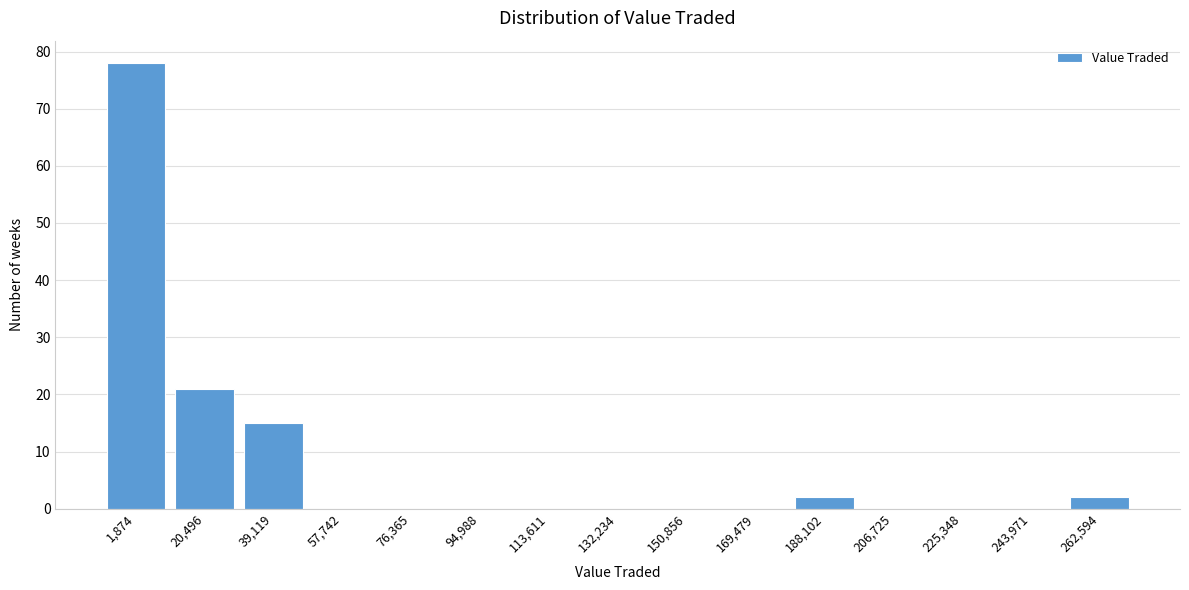

Reading left to right, what are all the values shown in this chart?

1,874=78	20,496=21	39,119=15	57,742=0	76,365=0	94,988=0	113,611=0	132,234=0	150,856=0	169,479=0	188,102=2	206,725=0	225,348=0	243,971=0	262,594=2